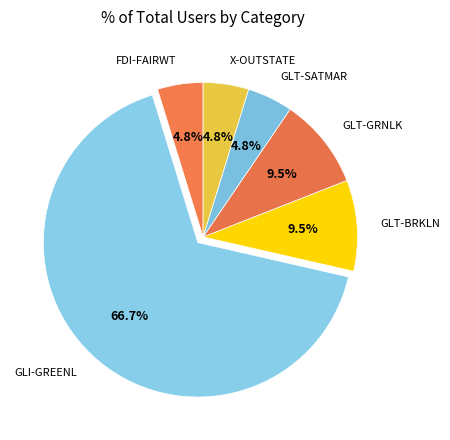

Count the number of slices in the pie.

6